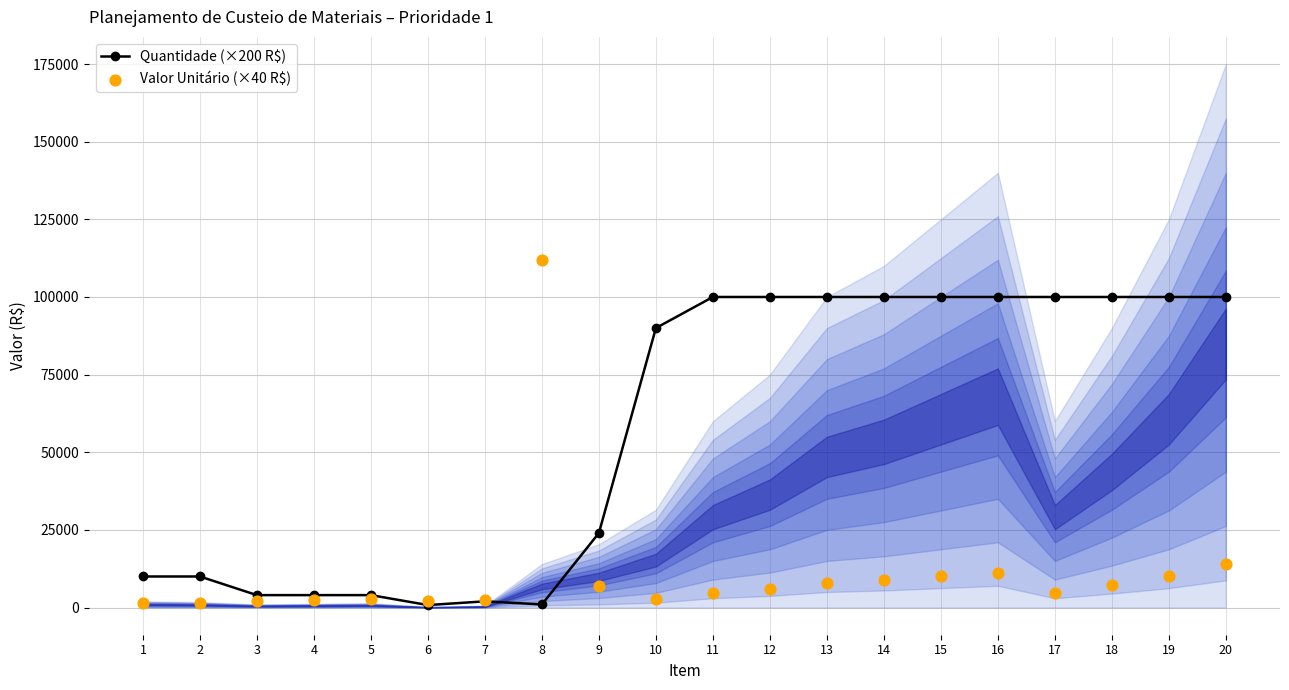

Which series reaches the maximum Y coordinate?

Valor Unitário (×40 R$)